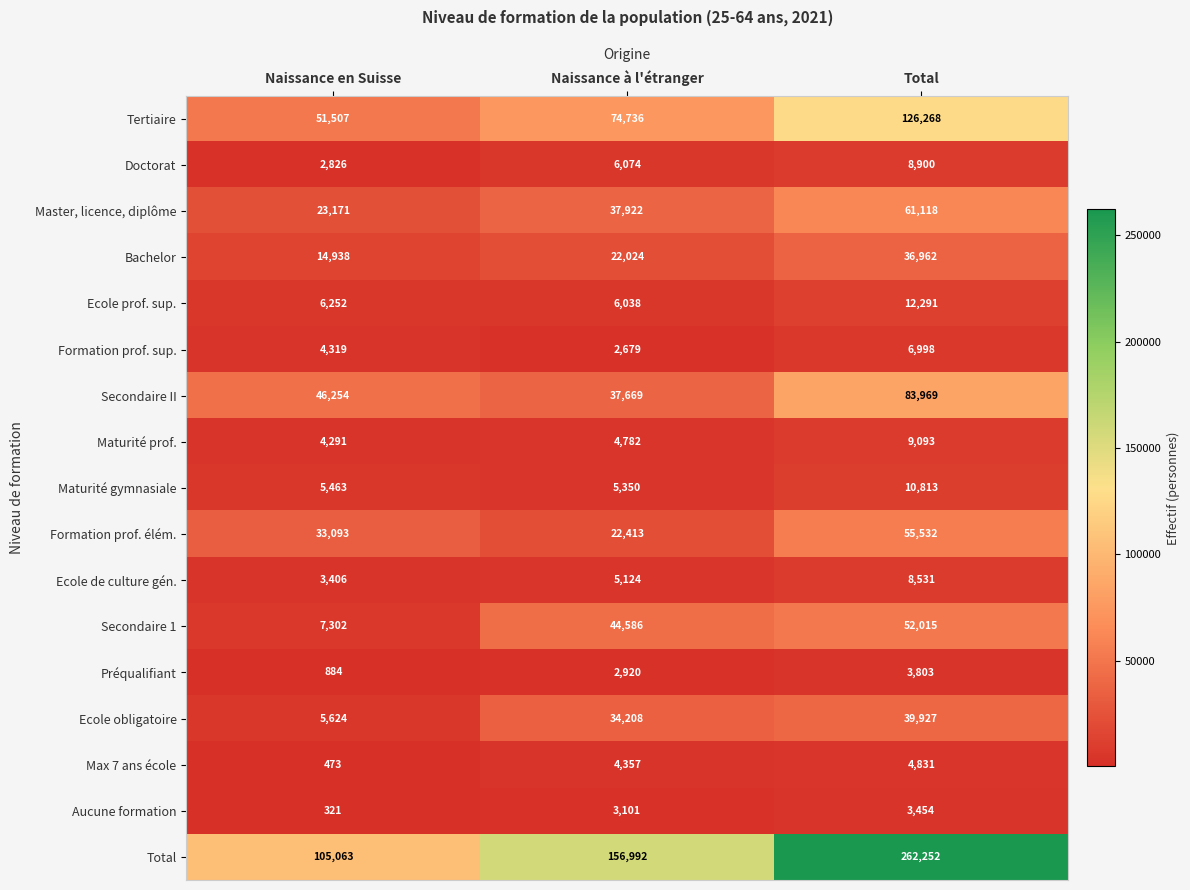

Which label corresponds to the largest value in the chart?

Total